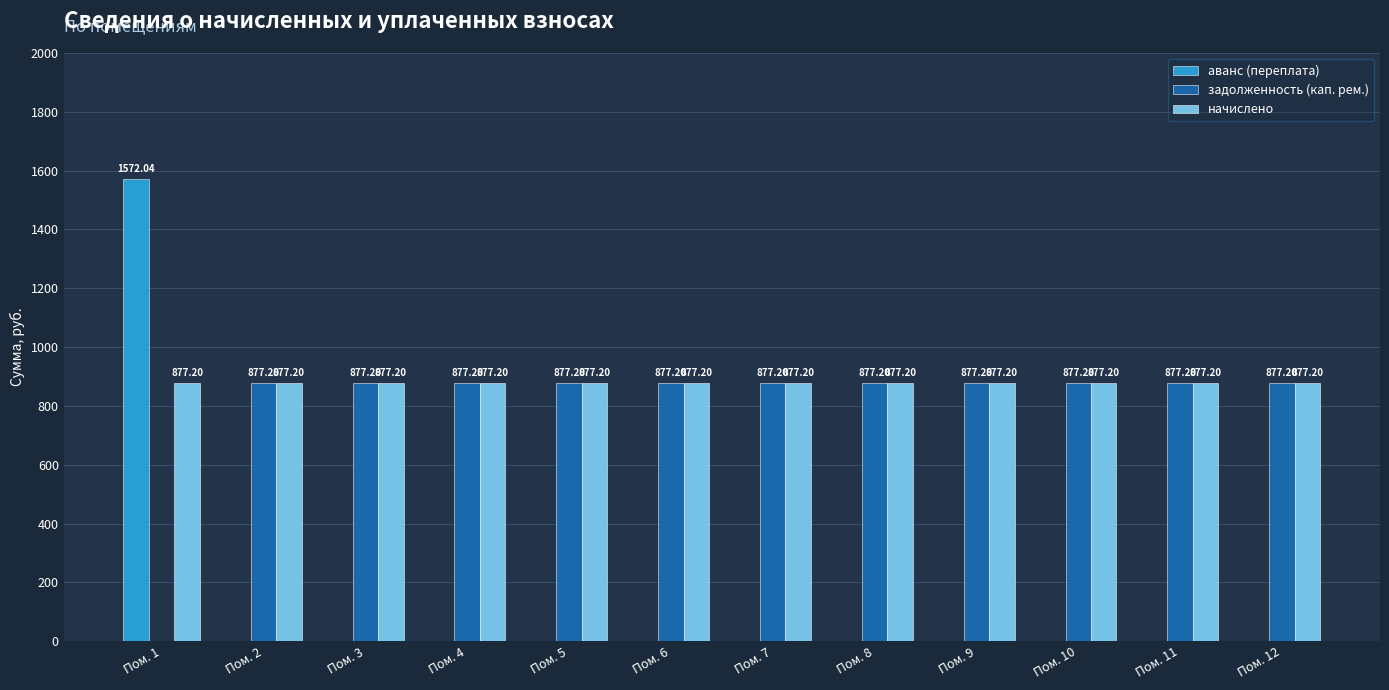

Is the value of задолженность (кап. рем.) at Пом. 12 greater than the value of аванс (переплата) at Пом. 10?

Yes